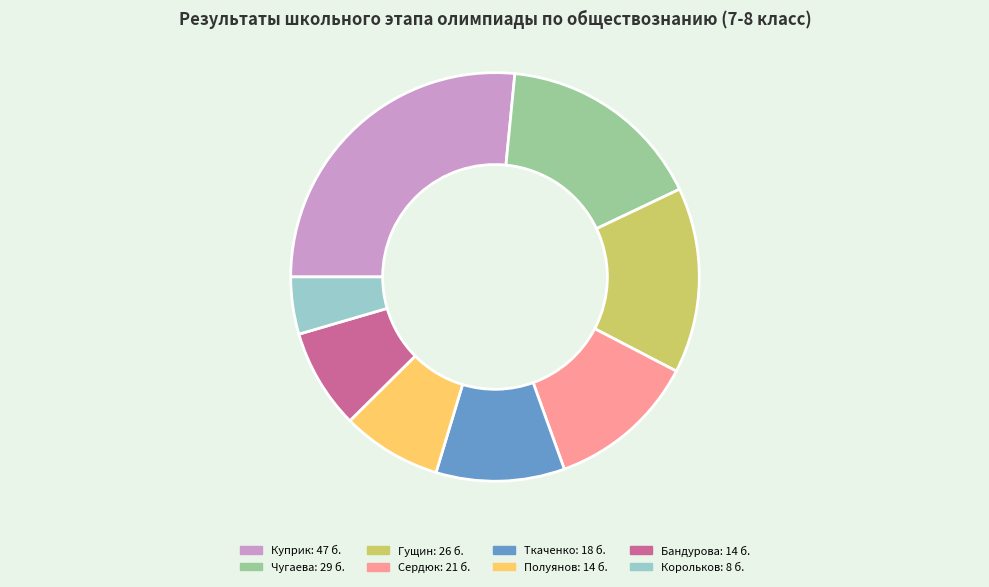

Does any single category account for the majority?

No